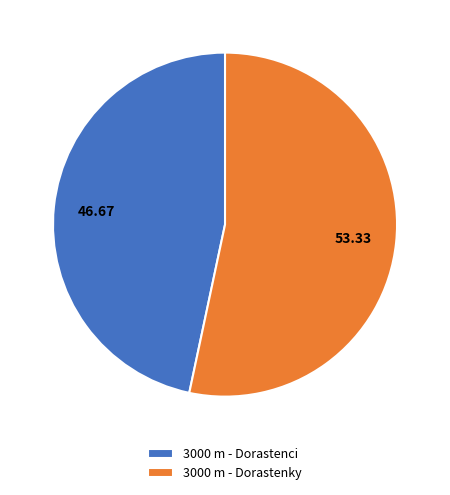

Approximately how many times larger is the value at 3000 m - Dorastenky compared to 3000 m - Dorastenci?

1.1